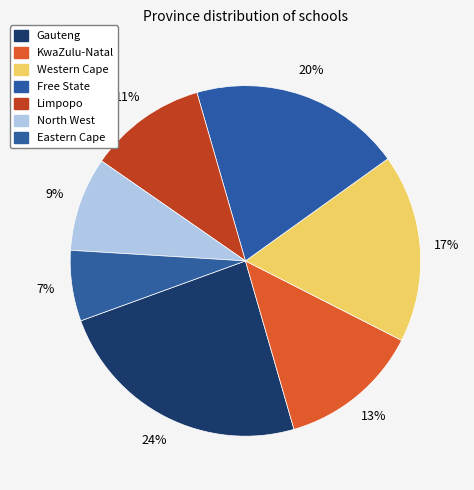

What percentage is NOT represented by North West?

91.3%